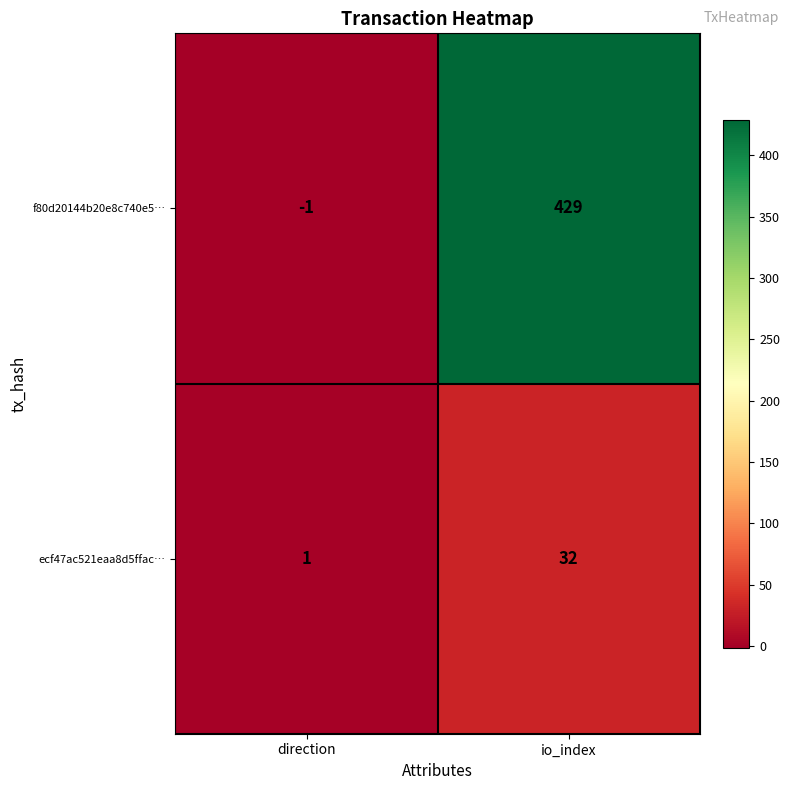

What is the difference between the maximum and minimum values in the f80d20144b20e8c740e5… series?

430